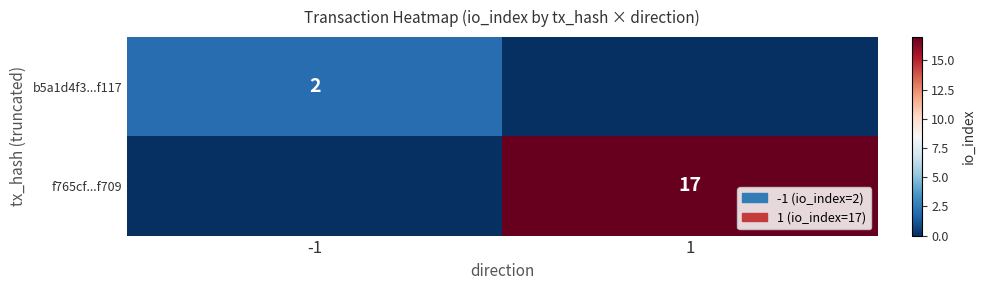

The b5a1d4f3...f117 series shows 2 at -1. True or false?

True